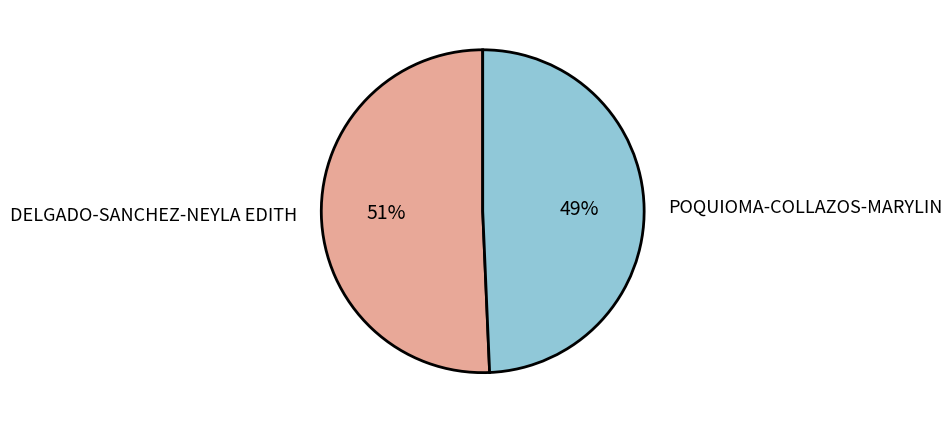

Rank the categories by value from highest to lowest.

DELGADO-SANCHEZ-NEYLA EDITH, POQUIOMA-COLLAZOS-MARYLIN